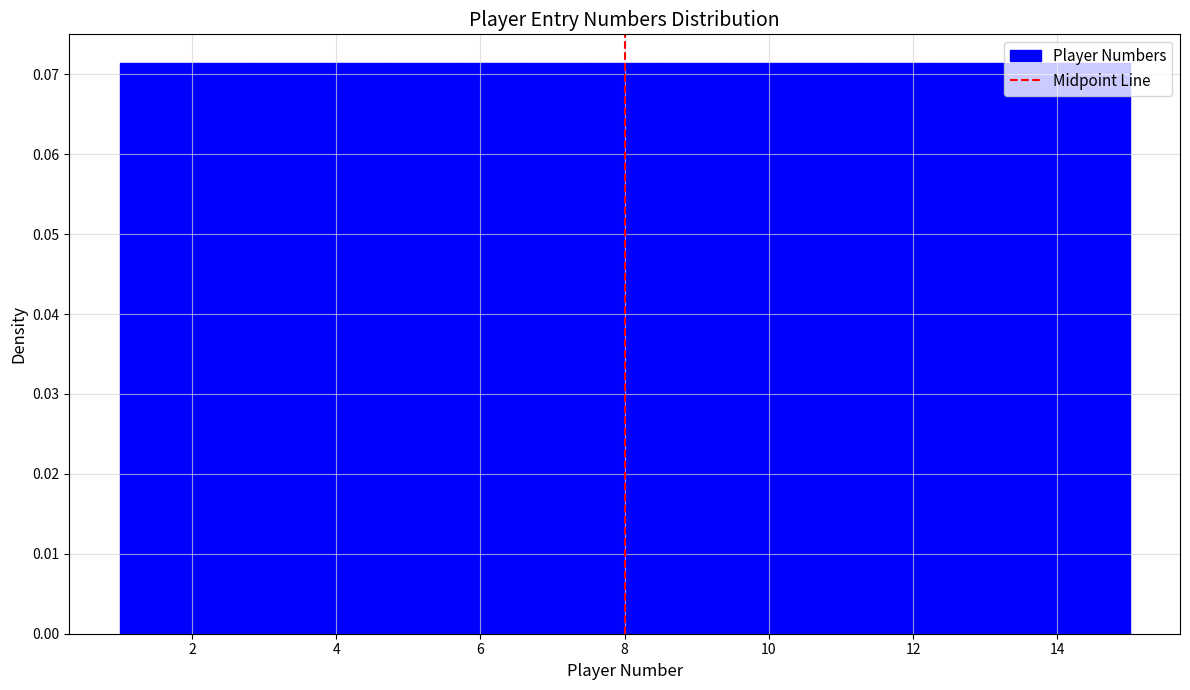

Reading left to right, transcribe this chart: for each bar, give the range it covers on the x-axis and its height. Neither the bar edges nor the heights are printed on the chart, so give them approximately, as read against the axes.

1.0 to 2.0: 0.071
2.0 to 2.8: 0.071
2.8 to 3.8: 0.071
3.8 to 4.8: 0.071
4.8 to 5.6: 0.071
5.6 to 6.6: 0.071
6.6 to 7.6: 0.071
7.6 to 8.4: 0.071
8.4 to 9.4: 0.071
9.4 to 10.4: 0.071
10.4 to 11.2: 0.071
11.2 to 12.2: 0.071
12.2 to 13.2: 0.071
13.2 to 14.0: 0.071
14.0 to 15.0: 0.071